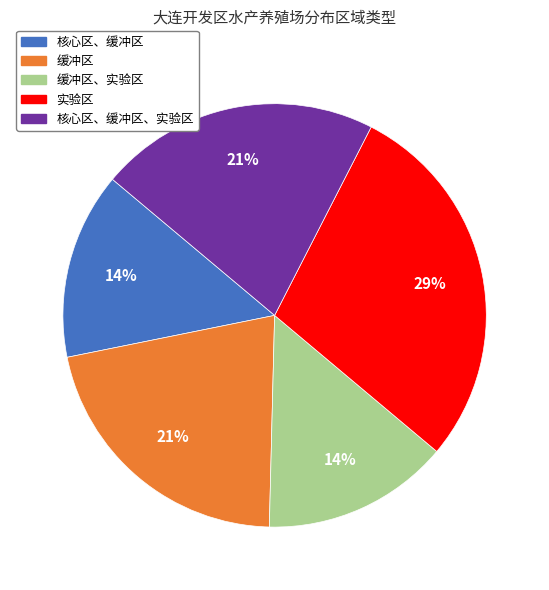

What percentage is the 缓冲区 slice, to the nearest percent?

21%